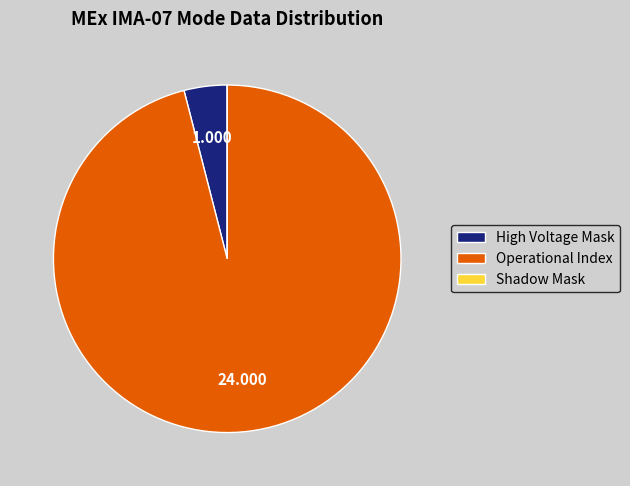

True or false: High Voltage Mask accounts for 4% of the total.

True